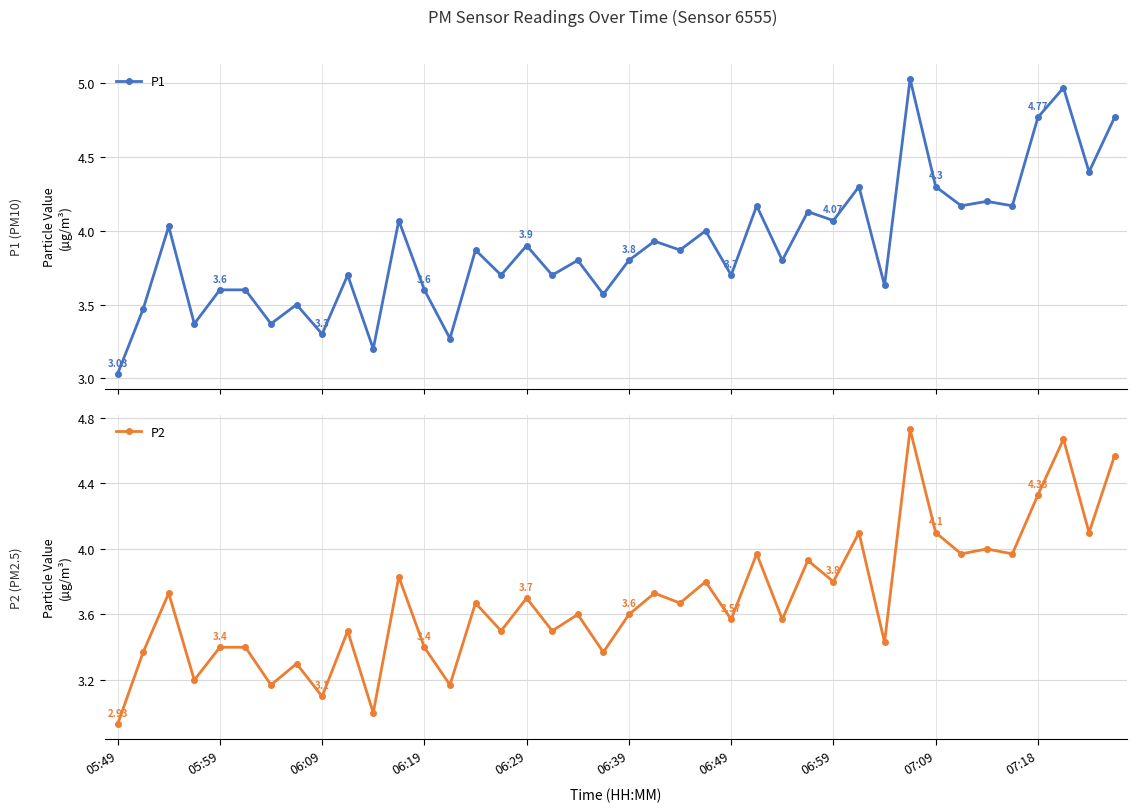

How many lines are shown in the chart?

2